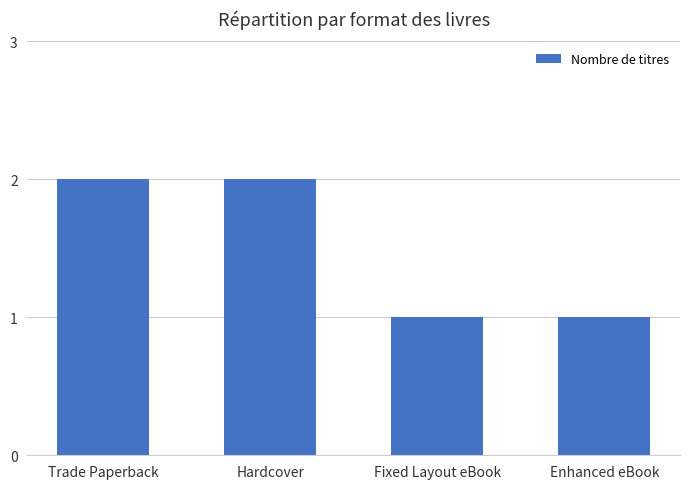

The value at Fixed Layout eBook is 1. True or false?

True